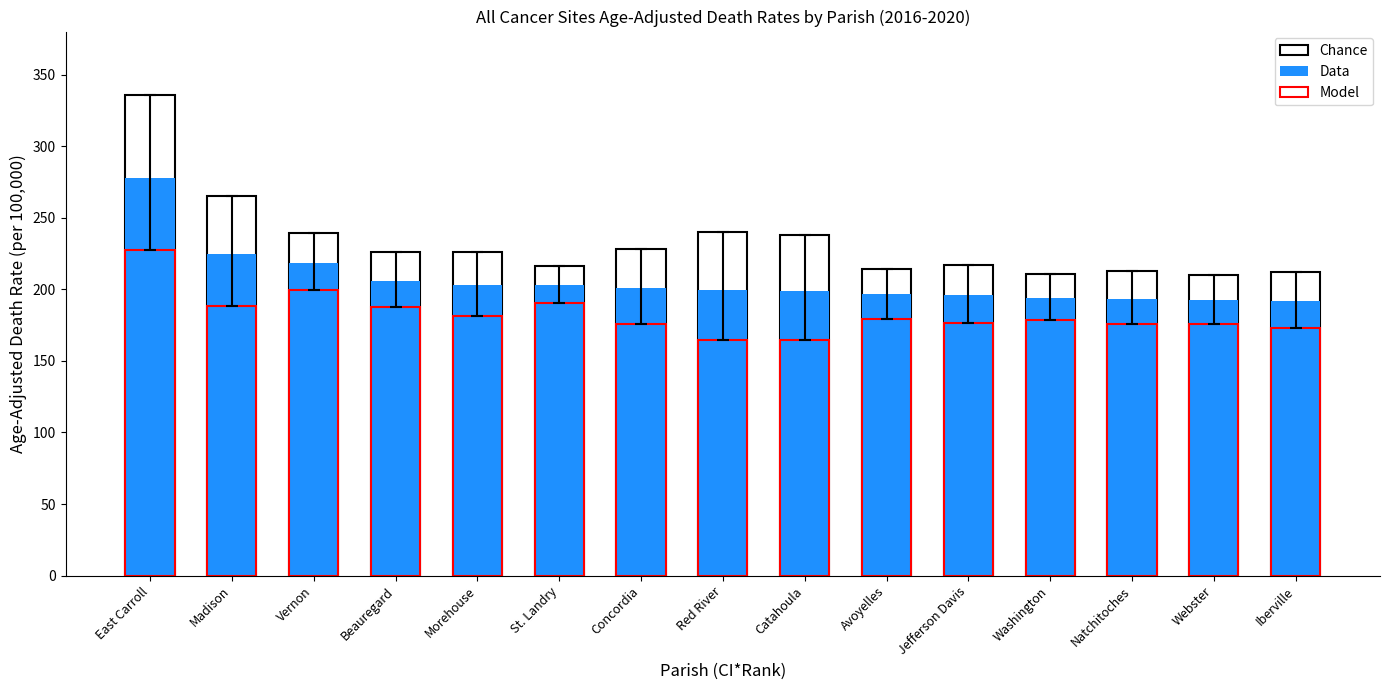

What value does the Model series have at Madison?

188.6